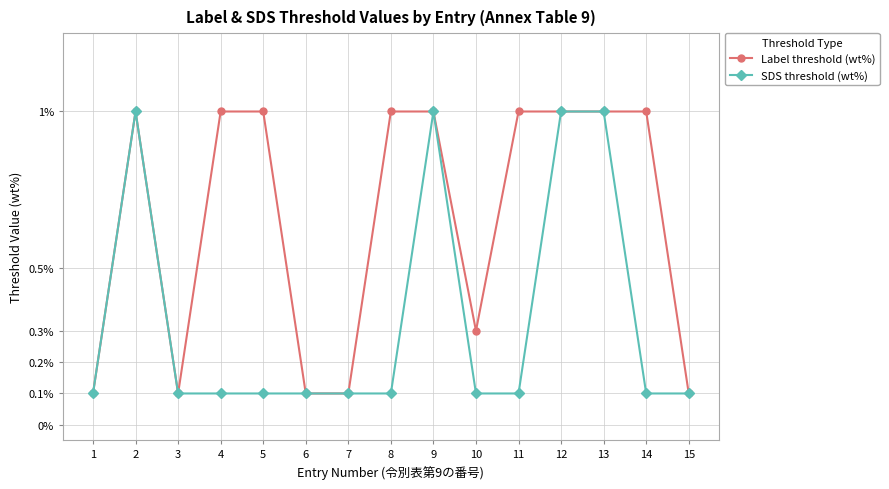

List the series in order of their overall mean, lowest first.

SDS threshold (wt%), Label threshold (wt%)